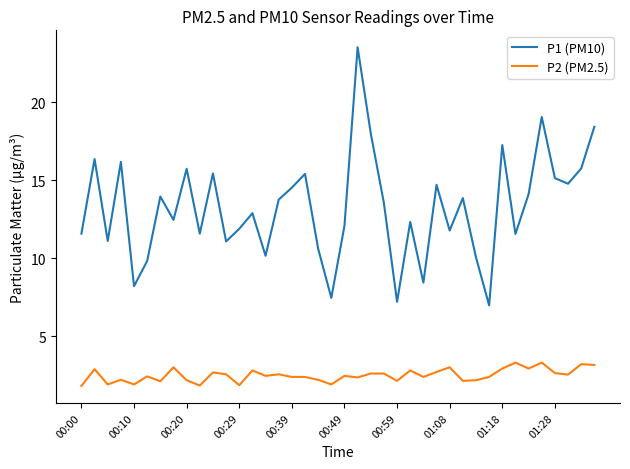

Which series has the largest total across all categories?

P1 (PM10)